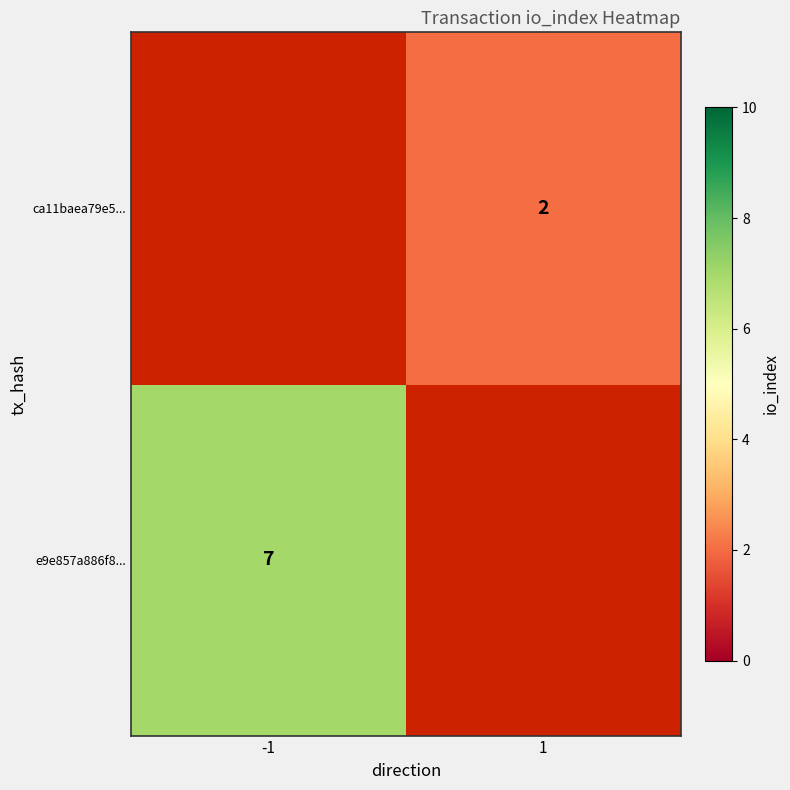

The value of e9e857a886f8... at -1 is 2.7. True or false?

False